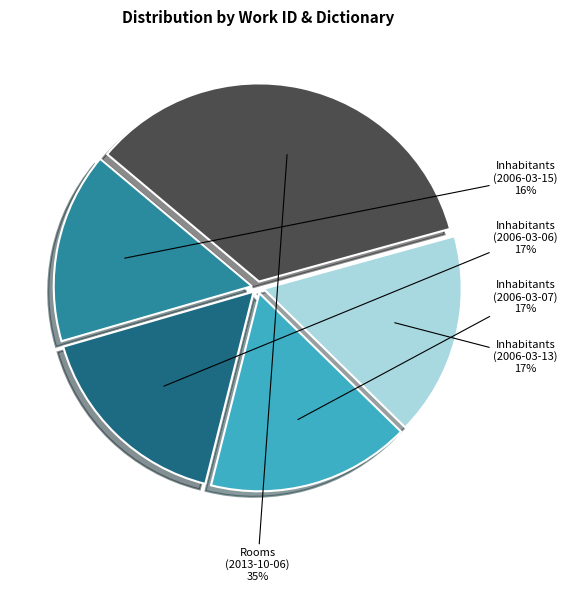

Is there any slice that represents more than half of the pie?

No